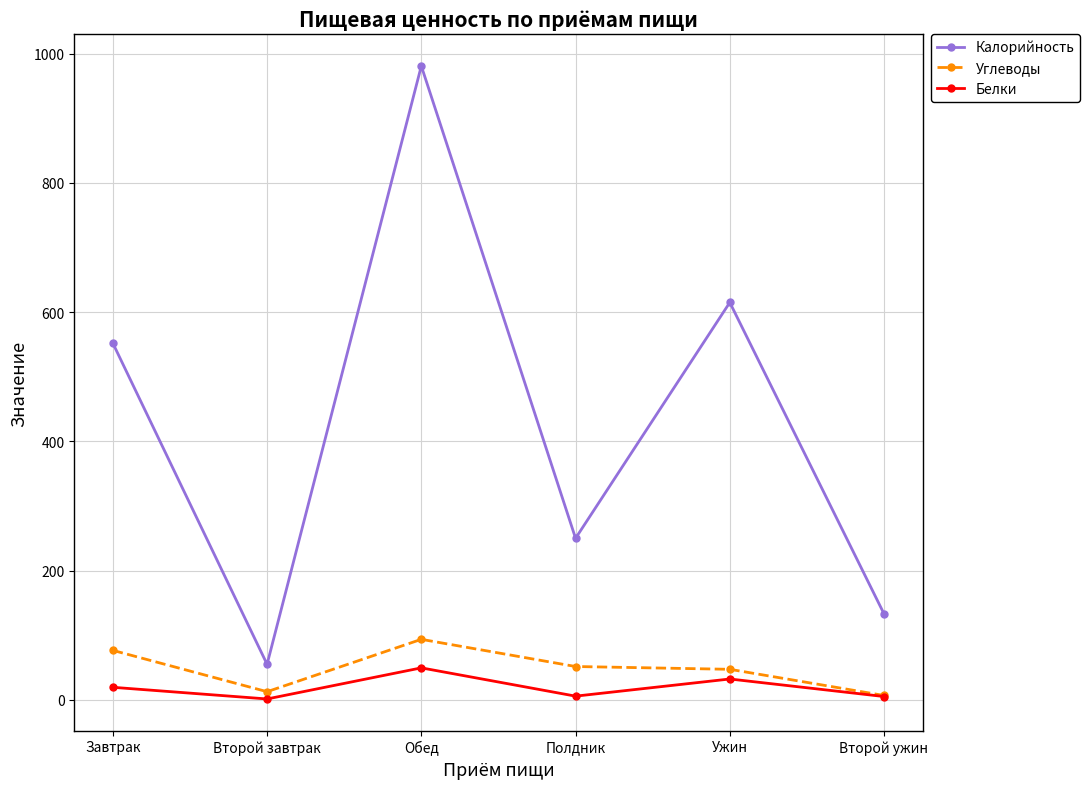

What is the label of the 2nd point from the left?

Второй завтрак